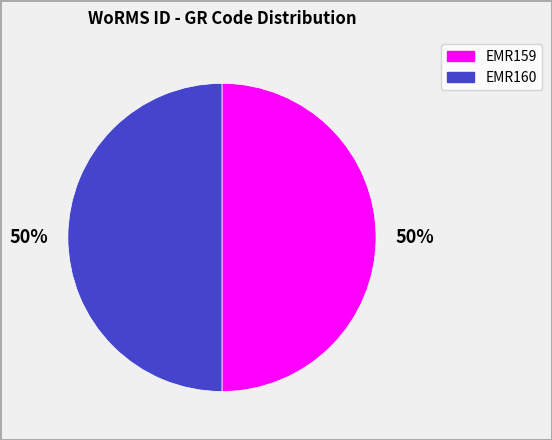

To the nearest percent, what is the average slice percentage?

50%